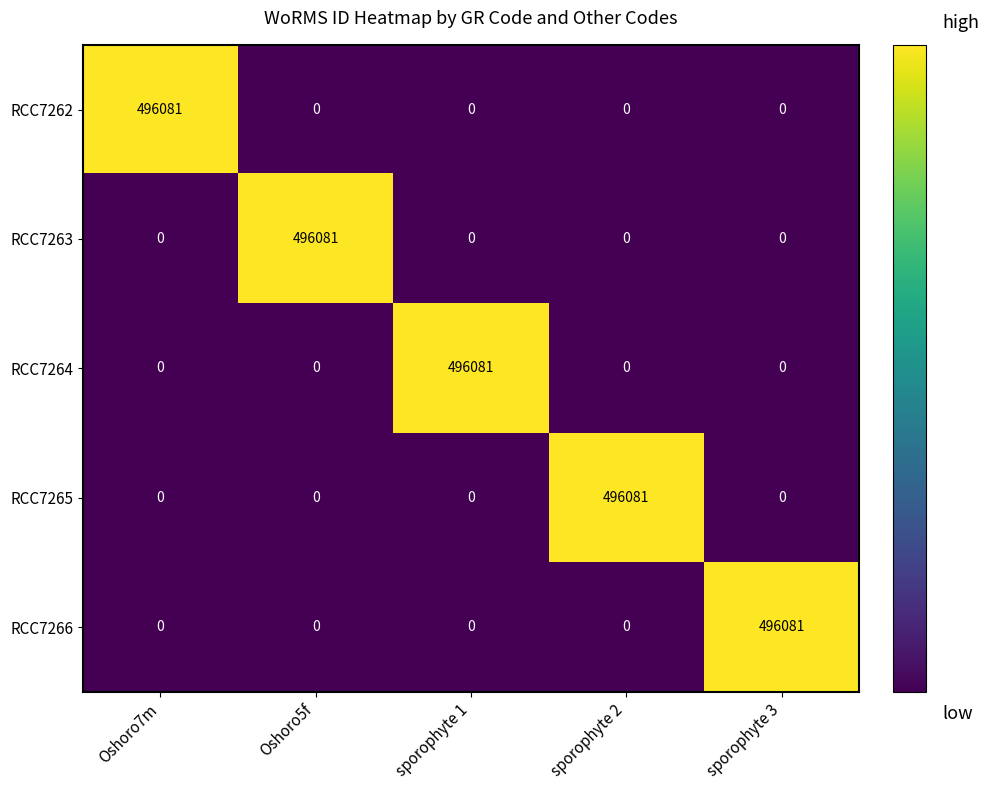

Rank the series by their maximum value, from highest to lowest.

RCC7262, RCC7263, RCC7264, RCC7265, RCC7266